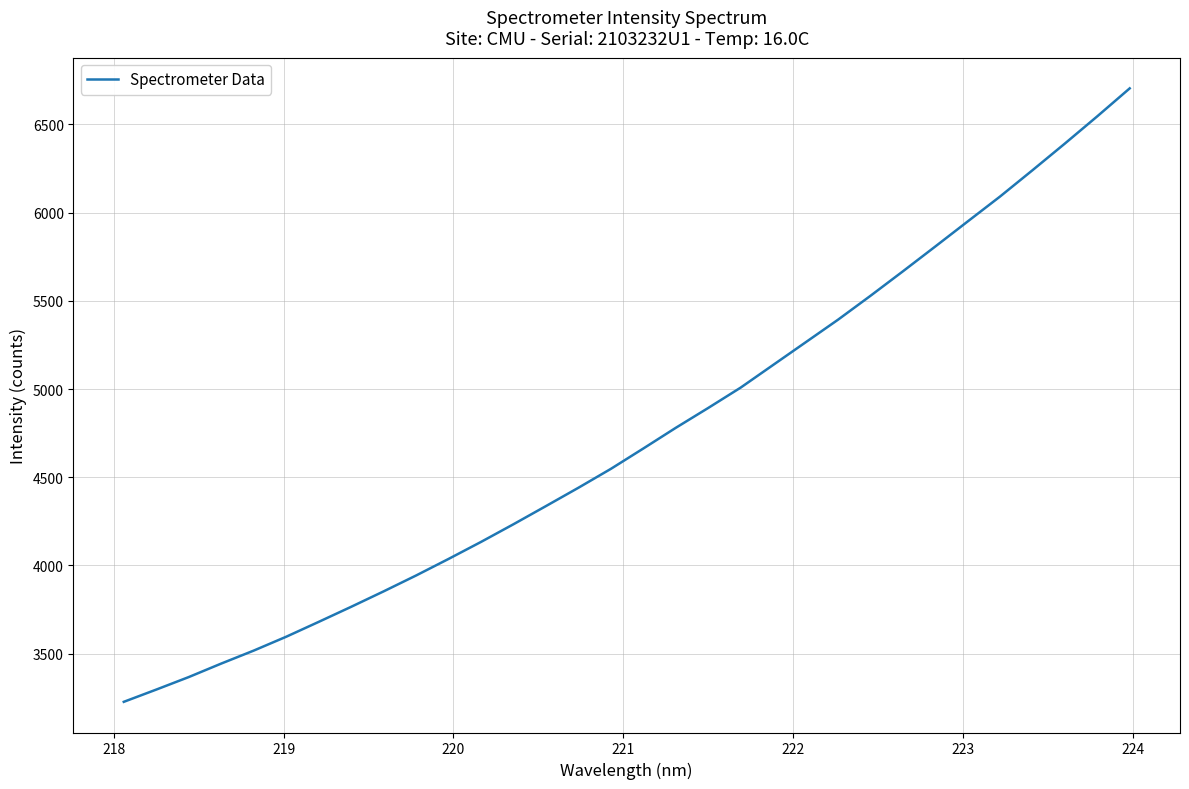

What is the difference between the maximum and minimum values?

3476.7